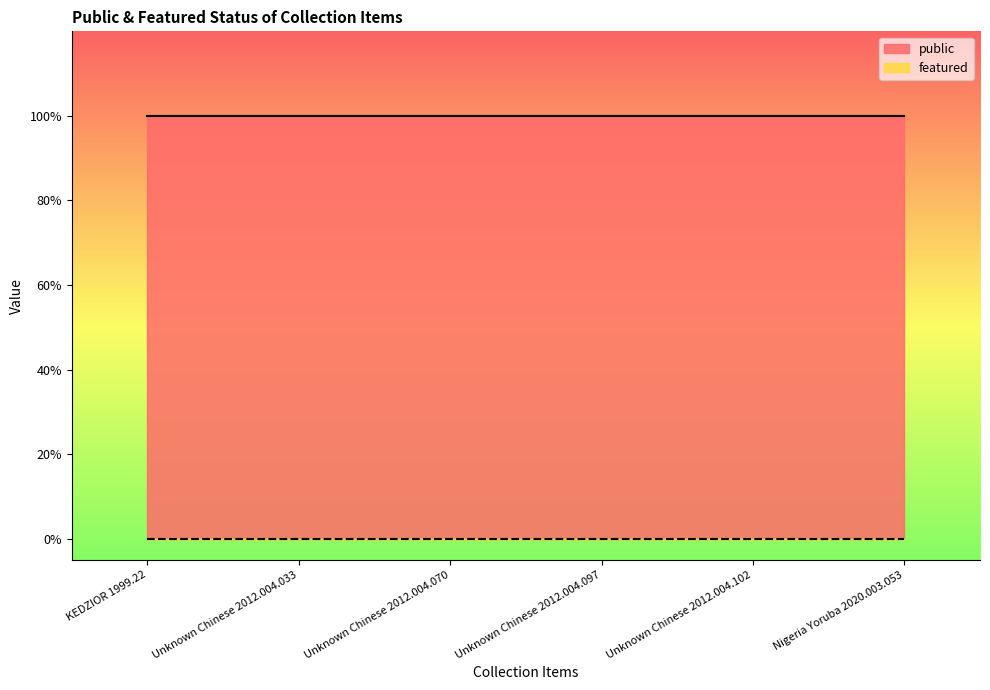

True or false: featured and public cross at least once.

False